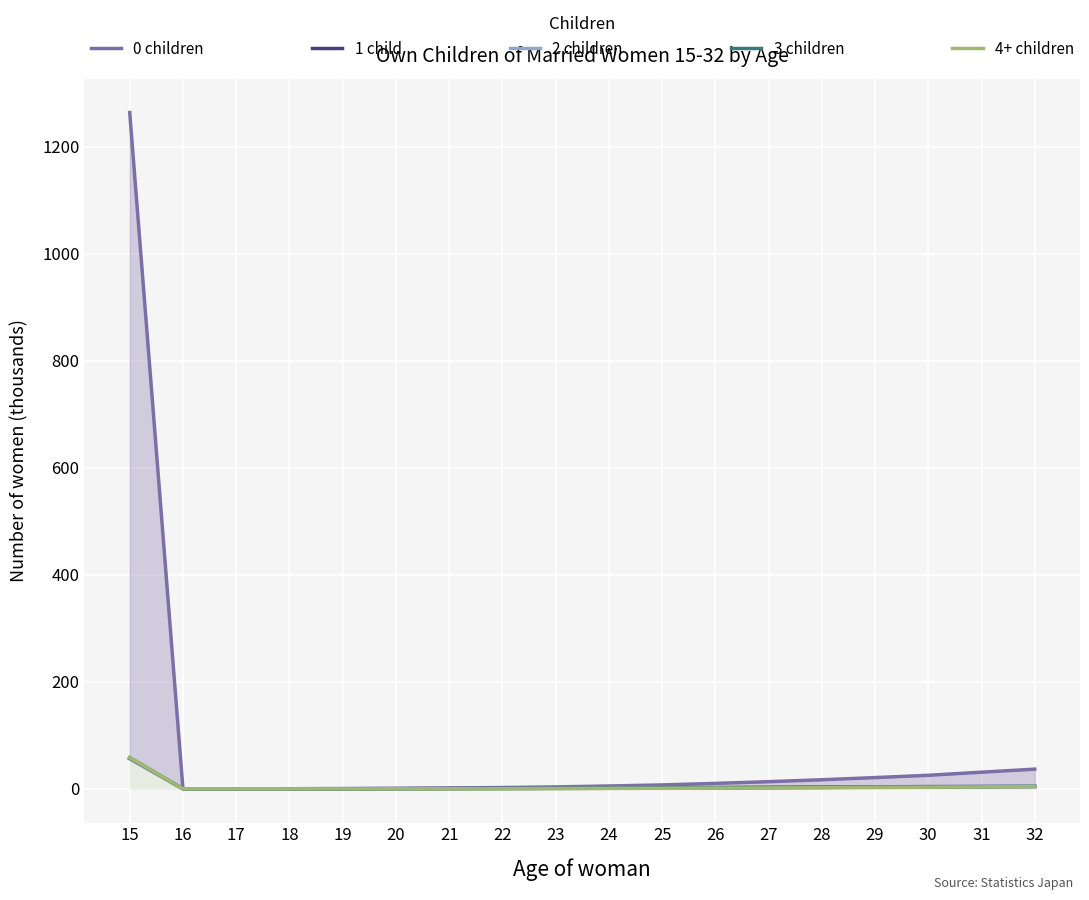

How many values in the 0 children series exceed 7?

9